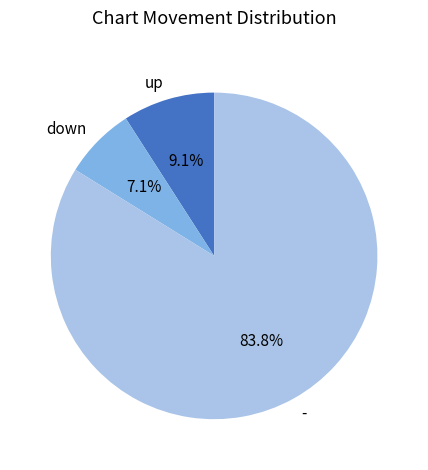

How many segments does this pie chart have?

3